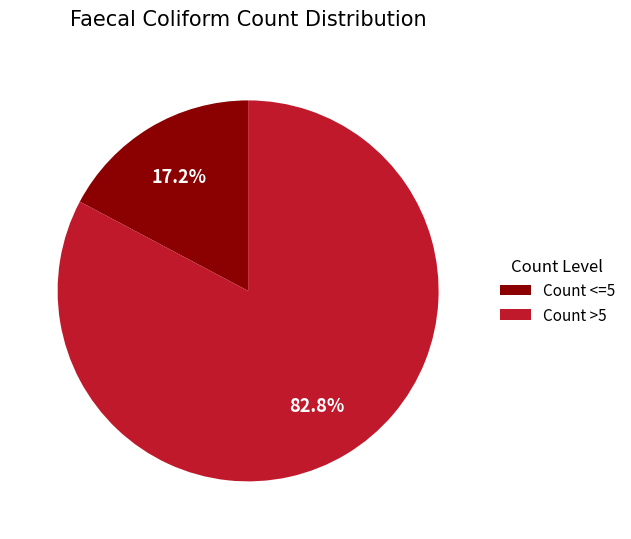

Count the number of slices in the pie.

2